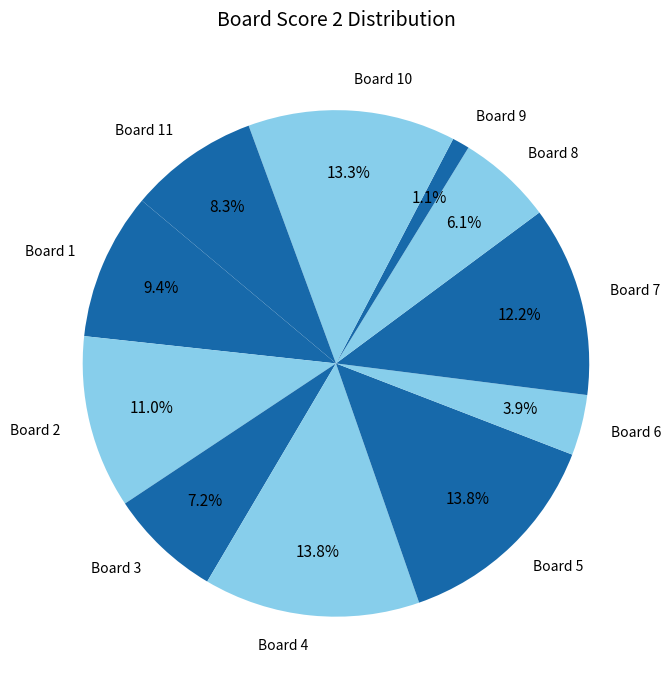

What is the smallest slice in the pie chart?

Board 9